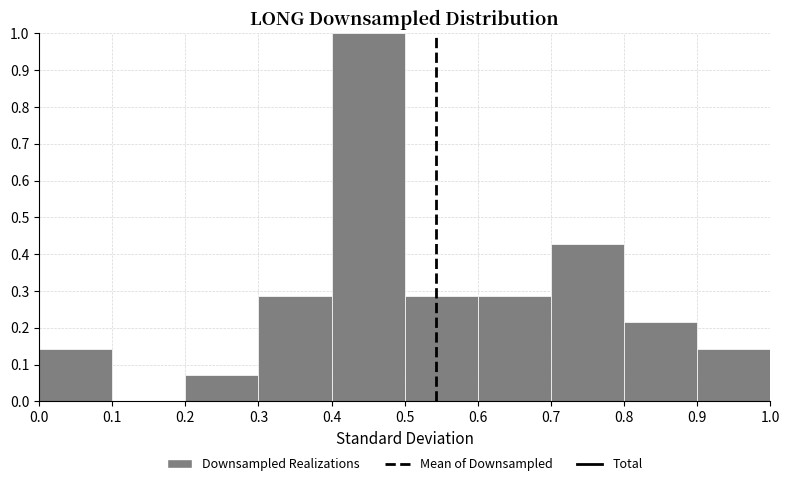

Over which range of the x-axis is the bar tallest?

0.4 to 0.5